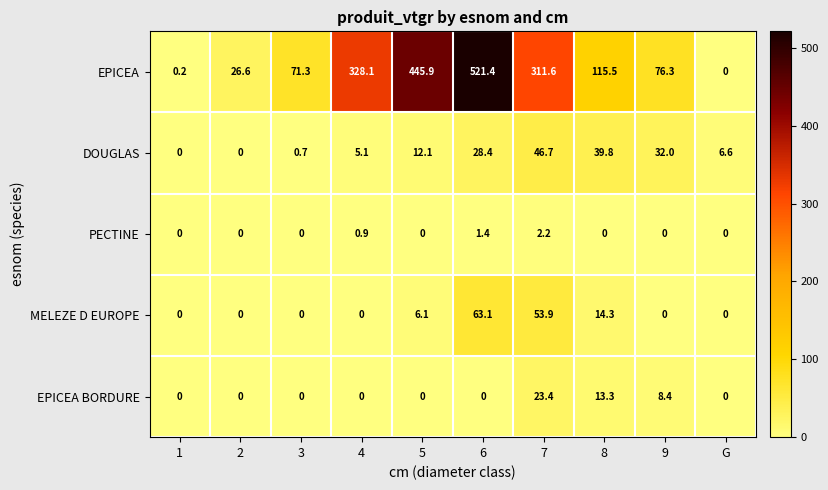

How many series are shown in this chart?

5